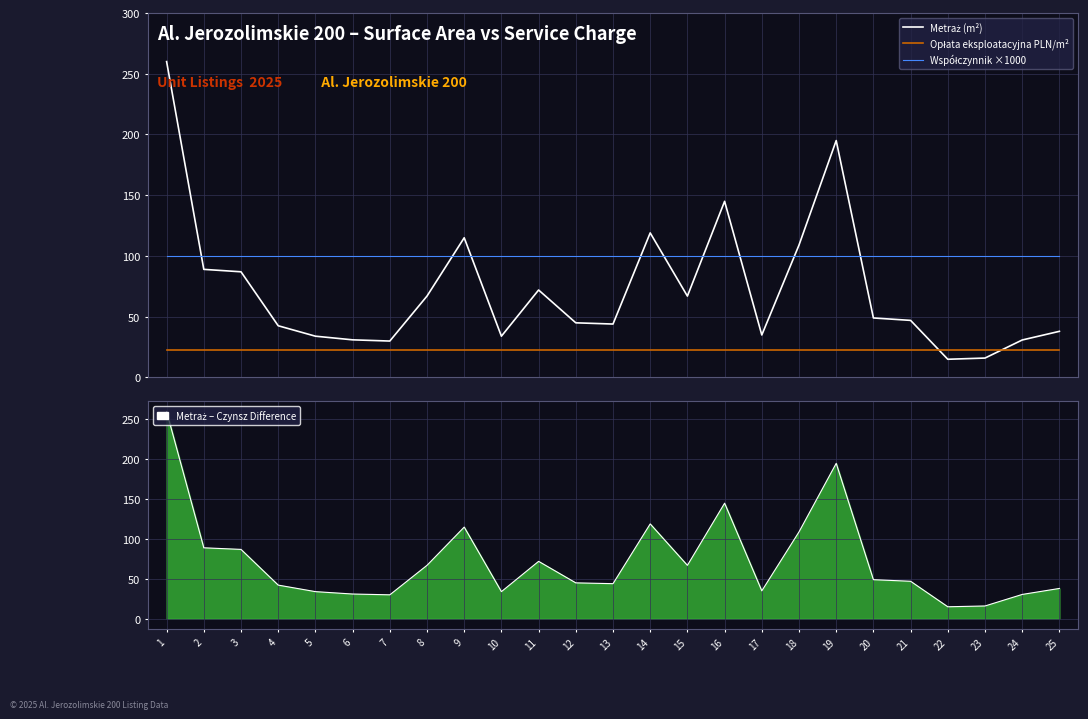

What is the spread (max minus min) of values at 15?

77.5